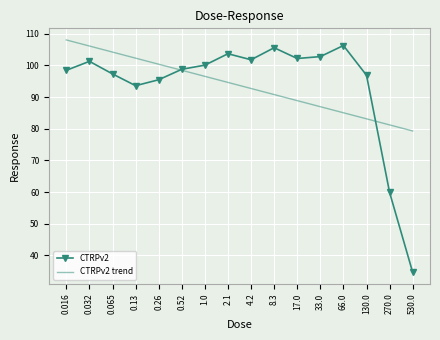

At 33.0, list the series in order from largest to smallest.

CTRPv2, CTRPv2 trend